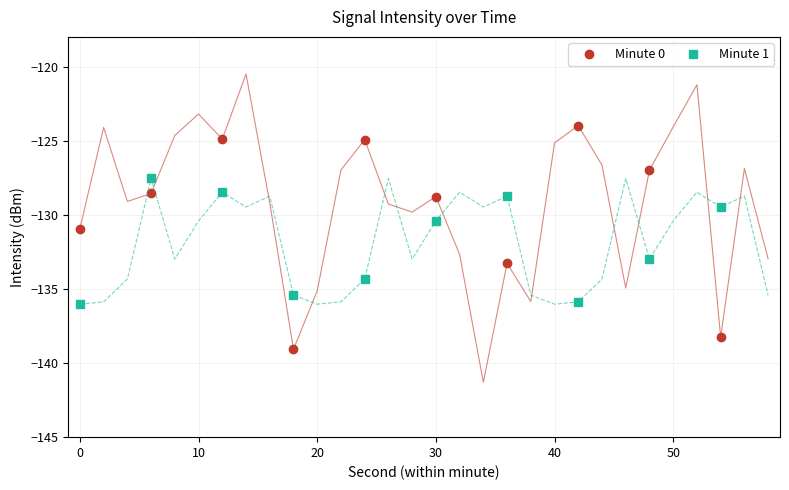

What is the highest value of the Minute 0 series?

-124.0